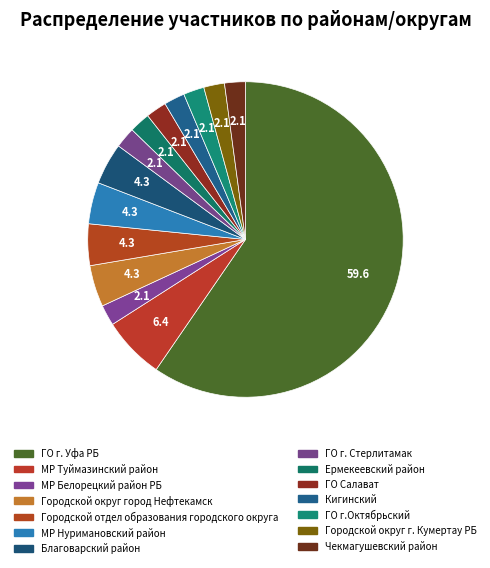

What is the change in value from Благоварский район to ГО г. Стерлитамак?

-1